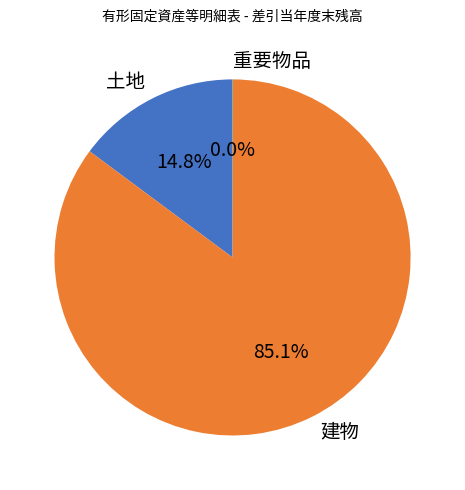

What percentage is NOT represented by 土地?

85.2%